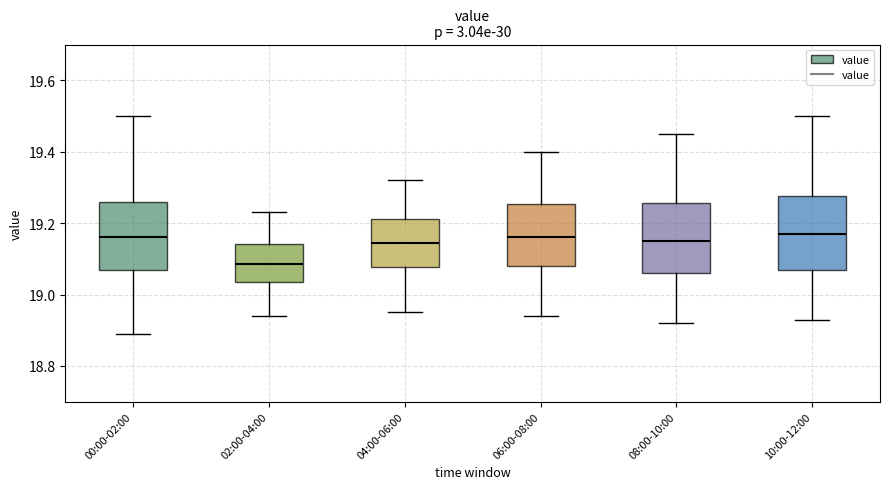

Where is the lower edge of the box for 08:00-10:00 on the y-axis? The values are not printed on the chart, so give them approximately, as read against the axis.

19.06